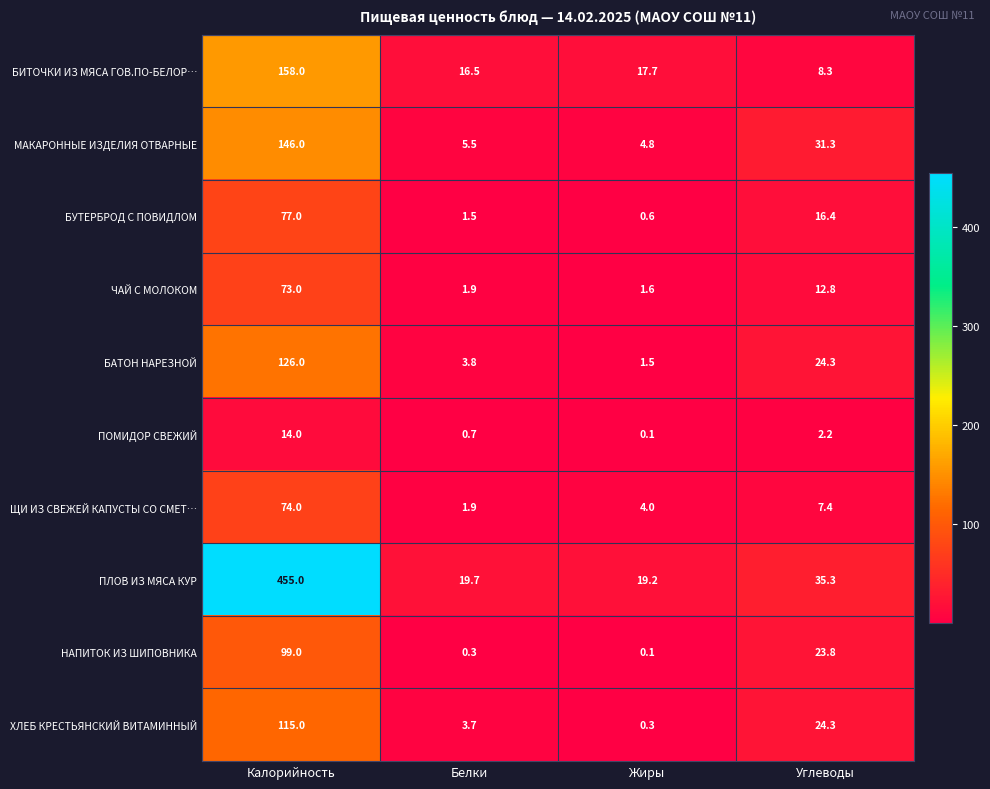

Where does the МАКАРОННЫЕ ИЗДЕЛИЯ ОТВАРНЫЕ series first go above 31?

Калорийность